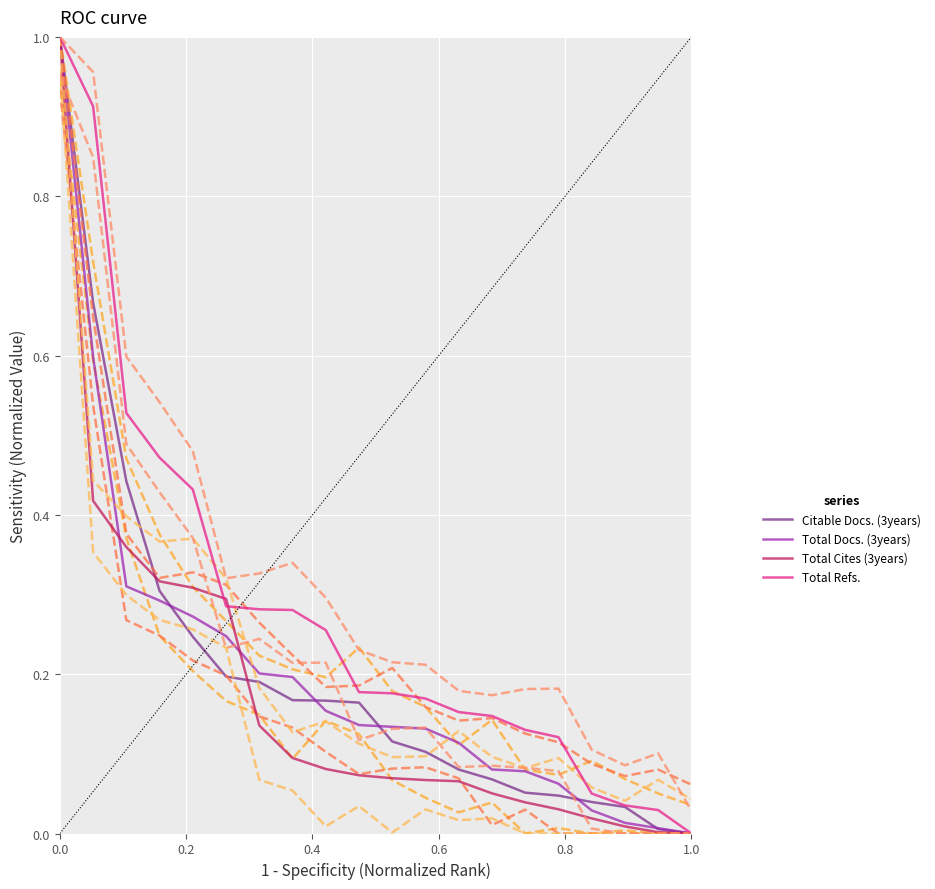

What are all the series names shown in the legend?

Citable Docs. (3years), Total Docs. (3years), Total Cites (3years), Total Refs.